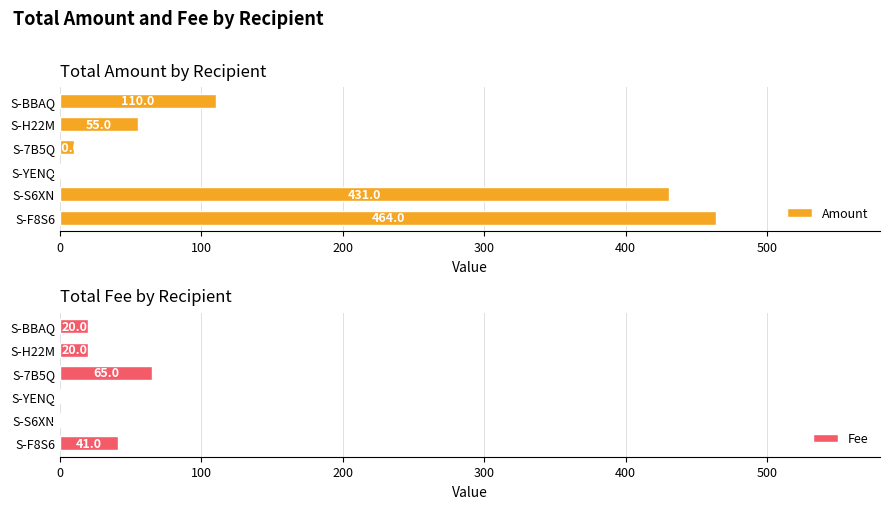

At which label is Amount closest to 232?

S-BBAQ